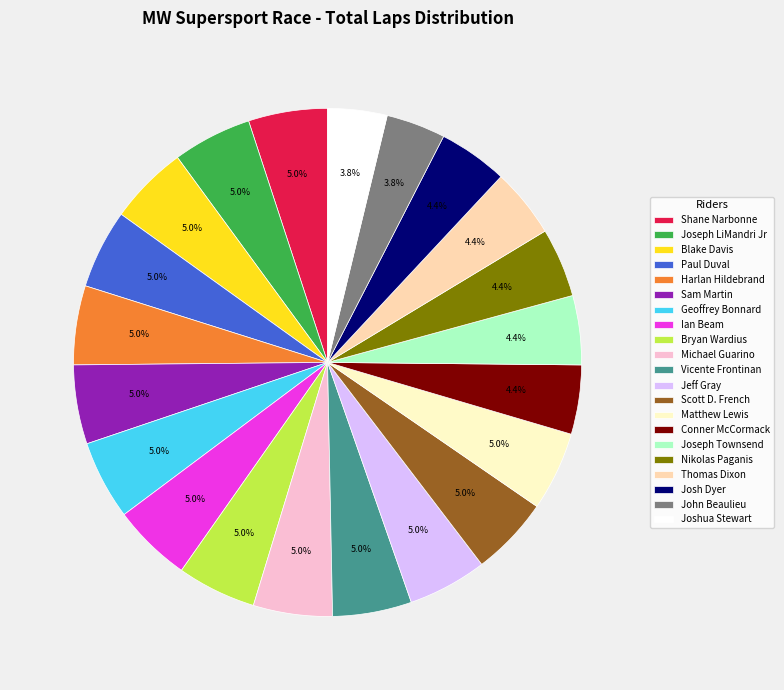

To the nearest percent, what portion does Vicente Frontinan represent?

5%